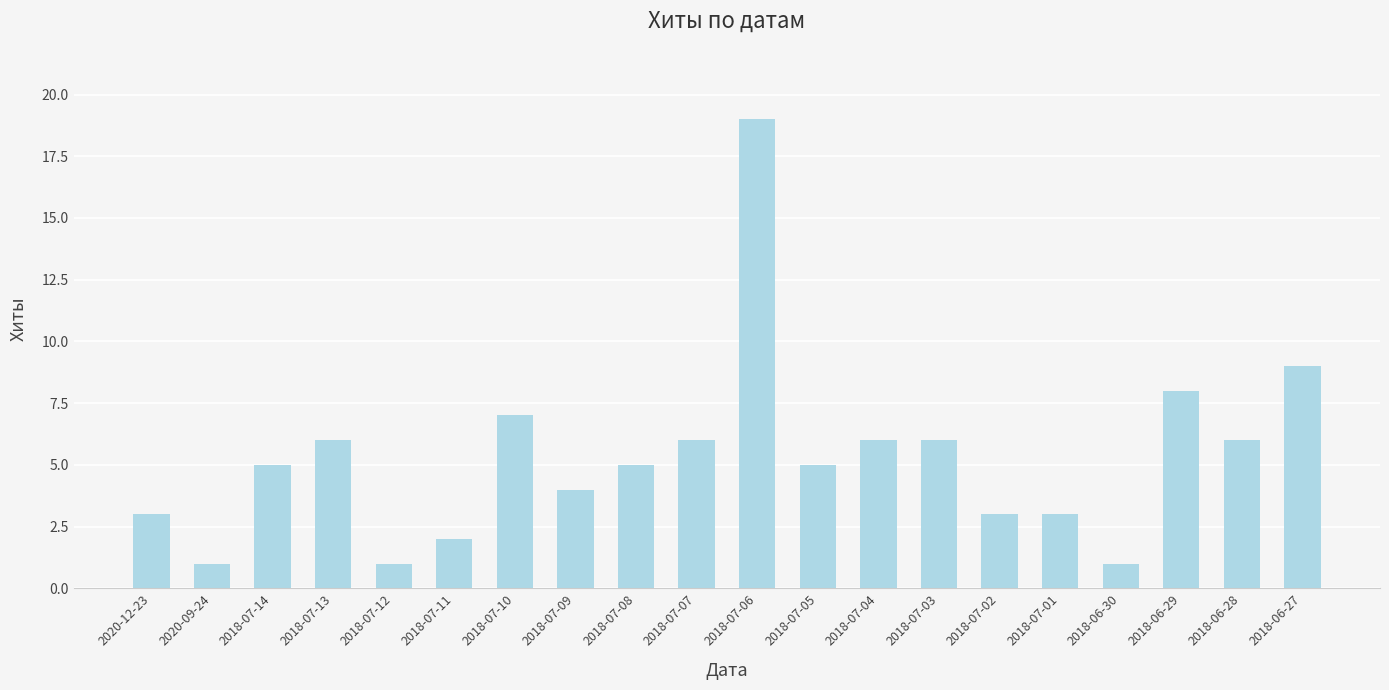

What is the ratio of the value at 2018-07-14 to the value at 2018-07-10?

0.7